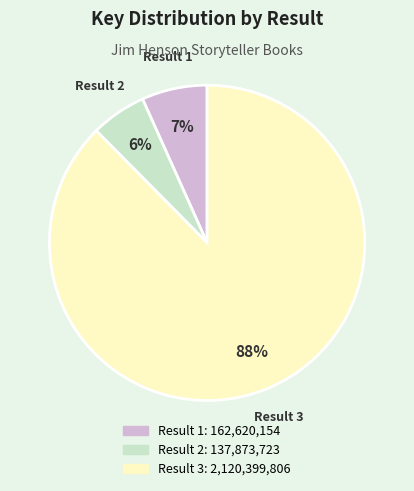

To the nearest percent, what is the average slice percentage?

33%